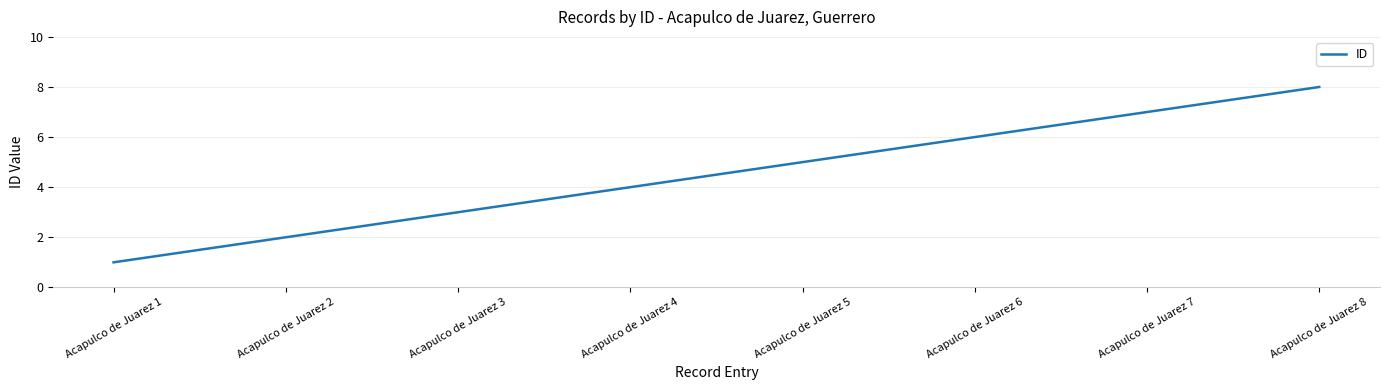

Reading left to right, extract all data points from this chart.

Acapulco de Juarez 1=1	Acapulco de Juarez 2=2	Acapulco de Juarez 3=3	Acapulco de Juarez 4=4	Acapulco de Juarez 5=5	Acapulco de Juarez 6=6	Acapulco de Juarez 7=7	Acapulco de Juarez 8=8